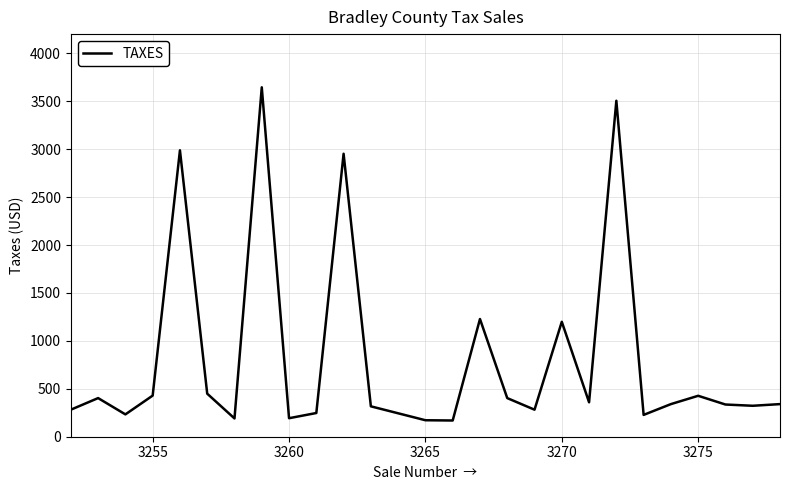

What is the maximum value shown in the chart?

3645.0